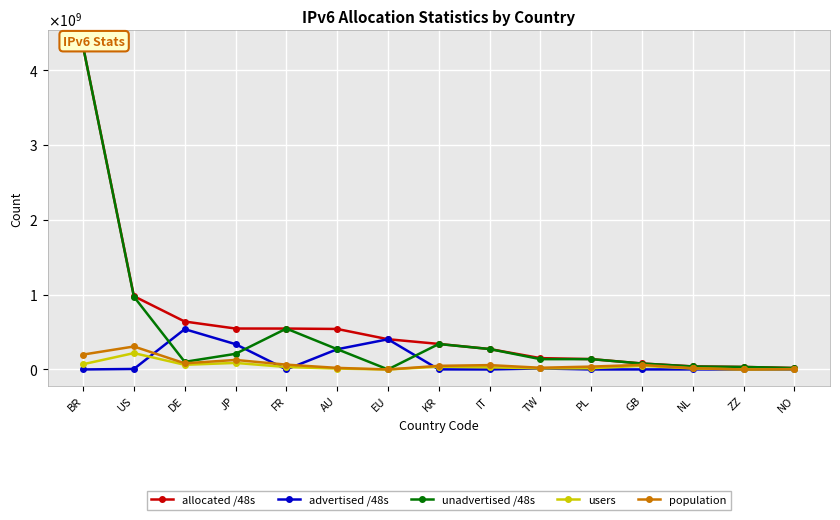

Which series changed the most between GB and ZZ?

population